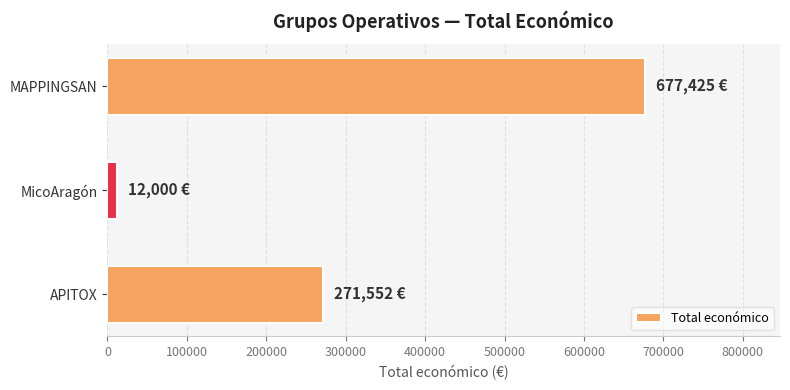

What is the change in value from APITOX to MAPPINGSAN?

+405873